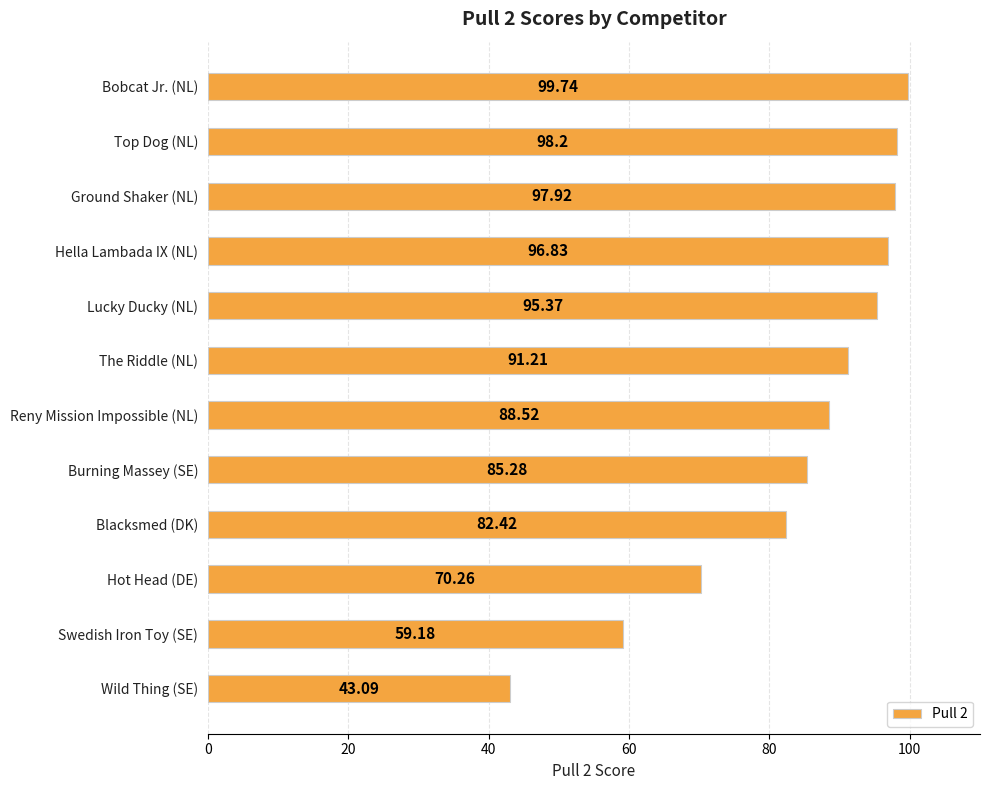

What is the maximum value shown in the chart?

99.7